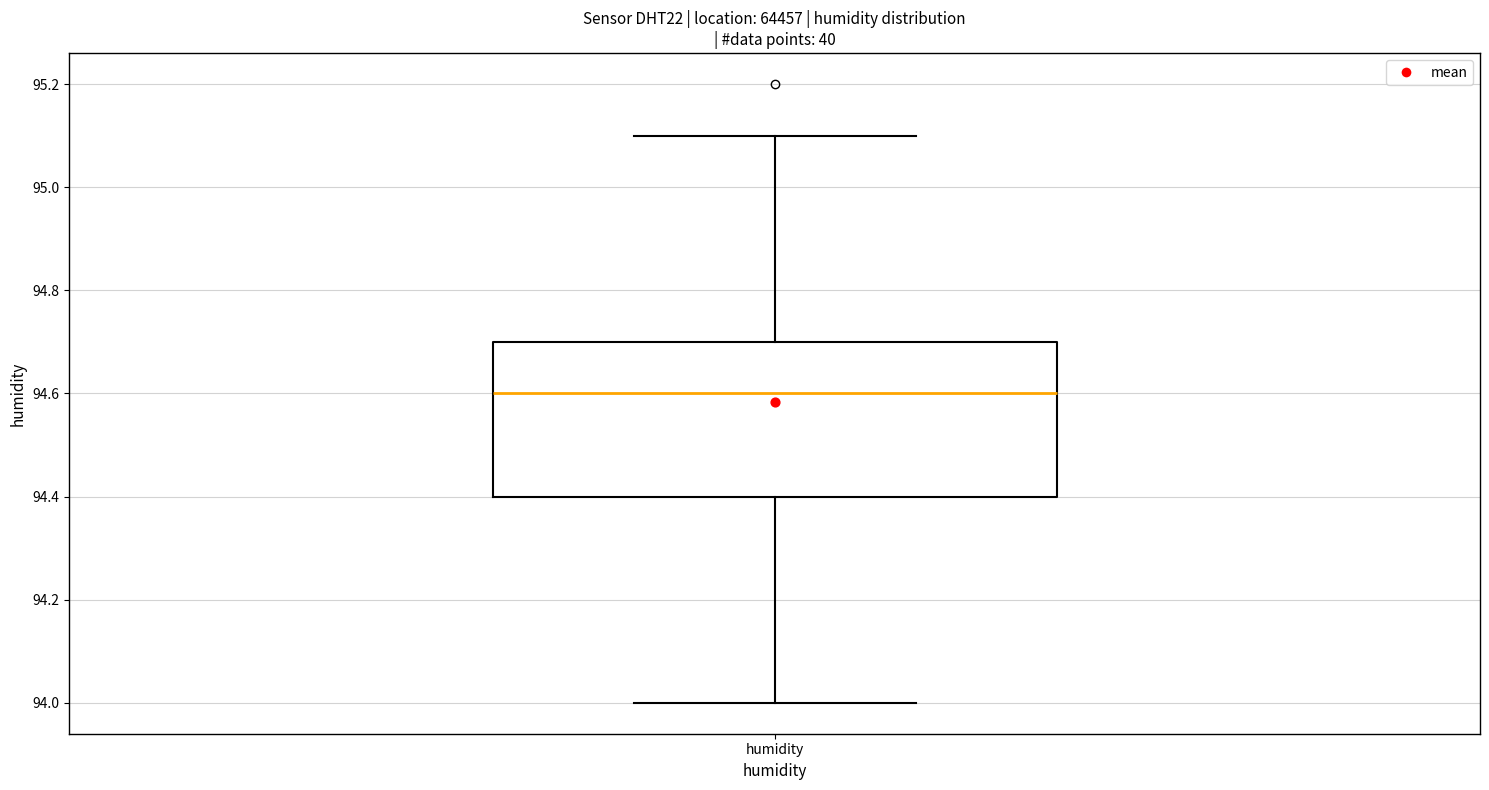

Transcribe this box plot: give where the median line is, the range the box spans, and where the two whiskers end, as read against the y-axis. The values are not printed on the chart, so give them approximately, as read against the axis.

median 94.6, box 94.4 to 94.7, whiskers 94.0 to 95.1